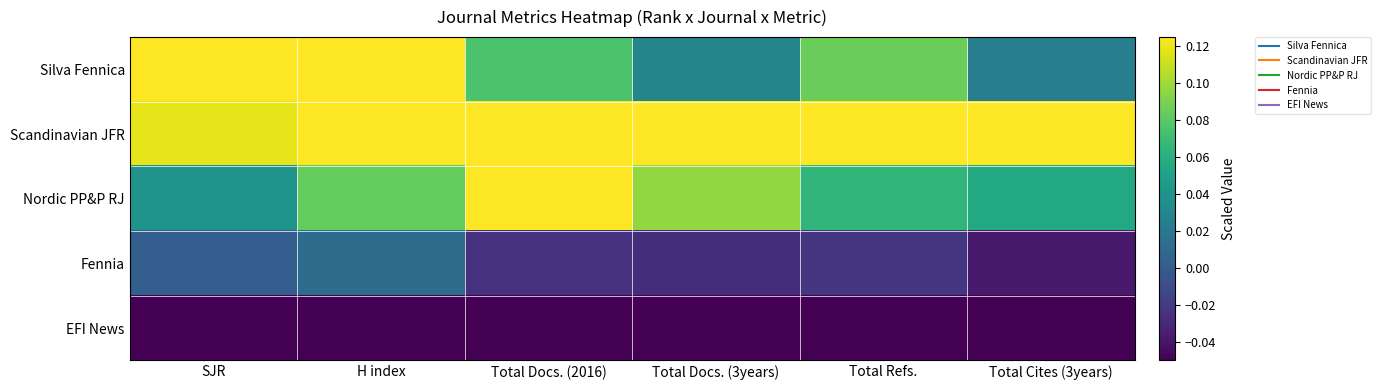

What is the total value across all series at Total Docs. (2016)?

0.3